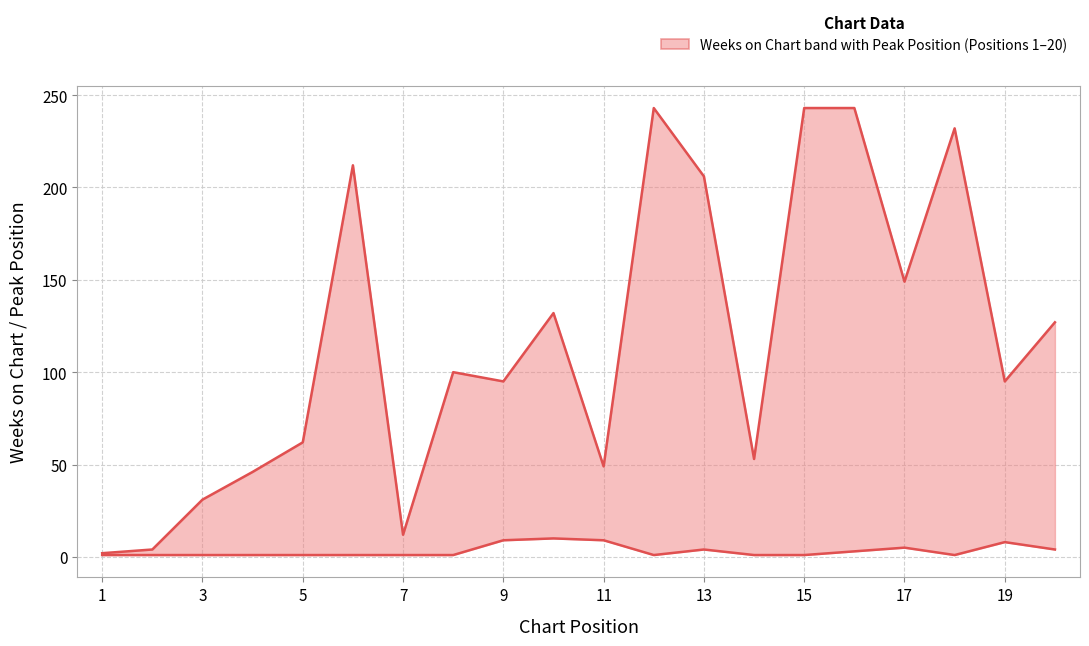

Which series has the widest spread of values?

Weeks on Chart